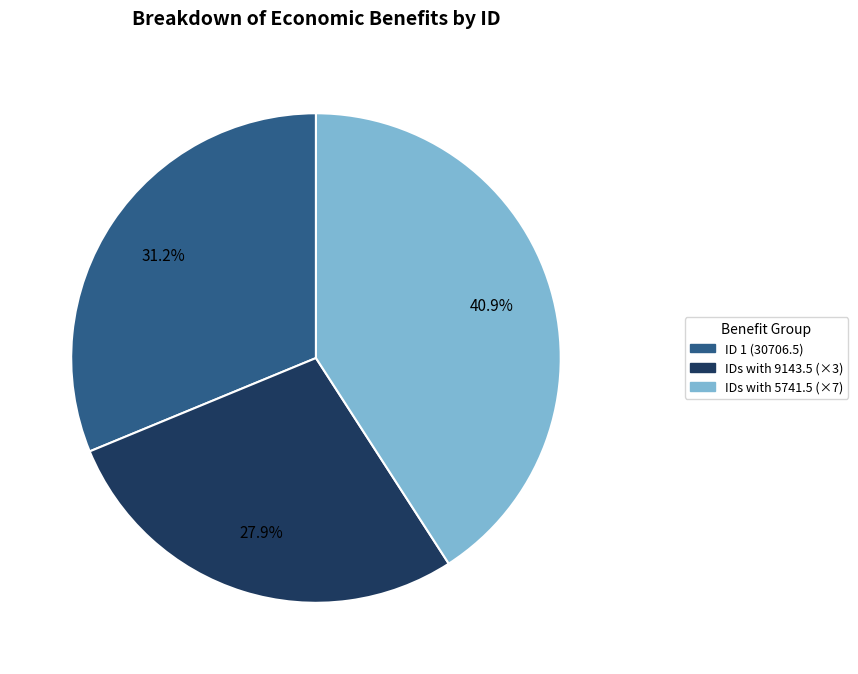

Approximately how many times larger is the value at ID 1 (30706.5) compared to IDs with 5741.5 (×7)?

0.8